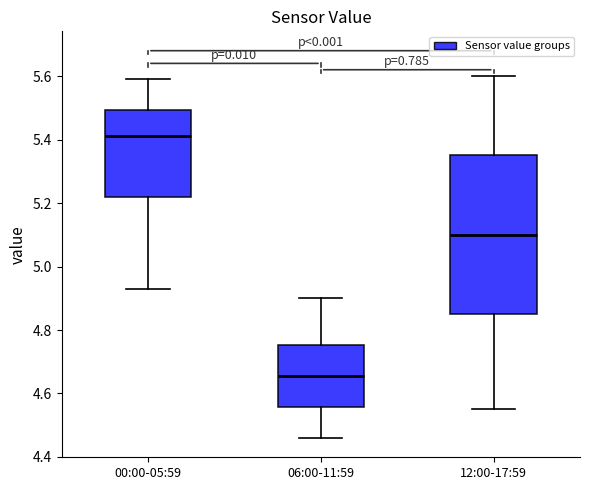

Reading left to right, transcribe this box plot: for each box, give where its median line is, the range the box spans, and where its two whiskers end, as read against the y-axis. The values are not printed on the chart, so give them approximately, as read against the axis.

00:00-05:59: median 5.42, box 5.22 to 5.50, whiskers 4.94 to 5.60
06:00-11:59: median 4.66, box 4.56 to 4.76, whiskers 4.46 to 4.90
12:00-17:59: median 5.10, box 4.86 to 5.36, whiskers 4.56 to 5.60